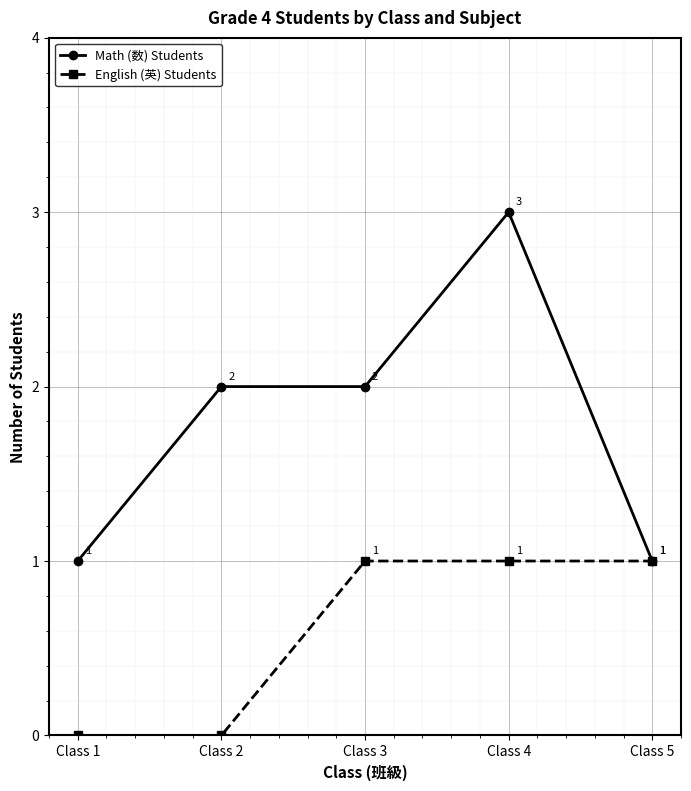

True or false: English (英) Students has a value of 1 at Class 3.

True